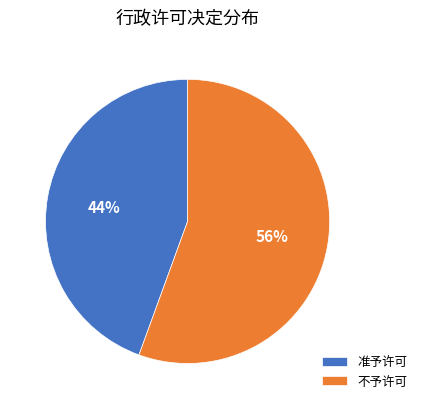

The 准予许可 slice represents 44% of the pie. True or false?

True